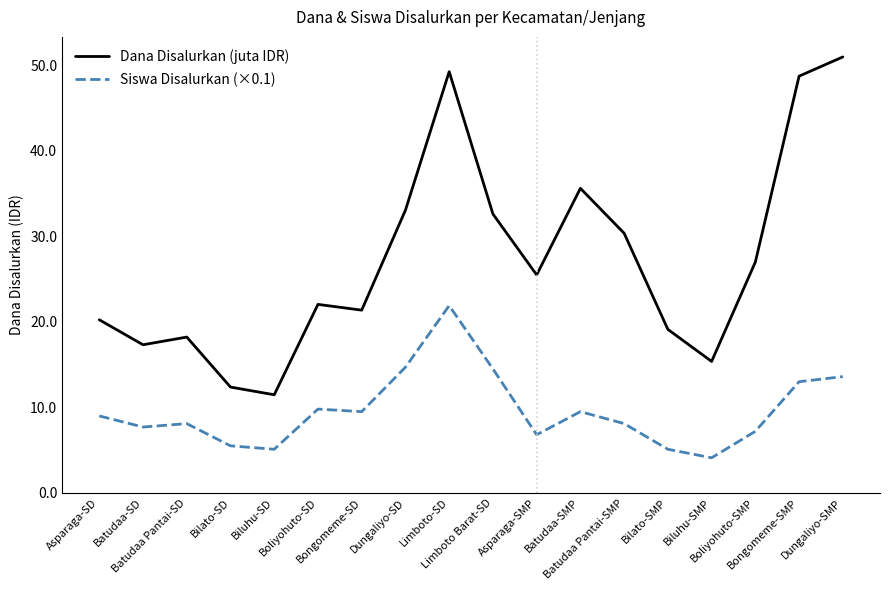

True or false: Dana Disalurkan (juta IDR) has a value of 33.1 at Dungaliyo-SD.

True